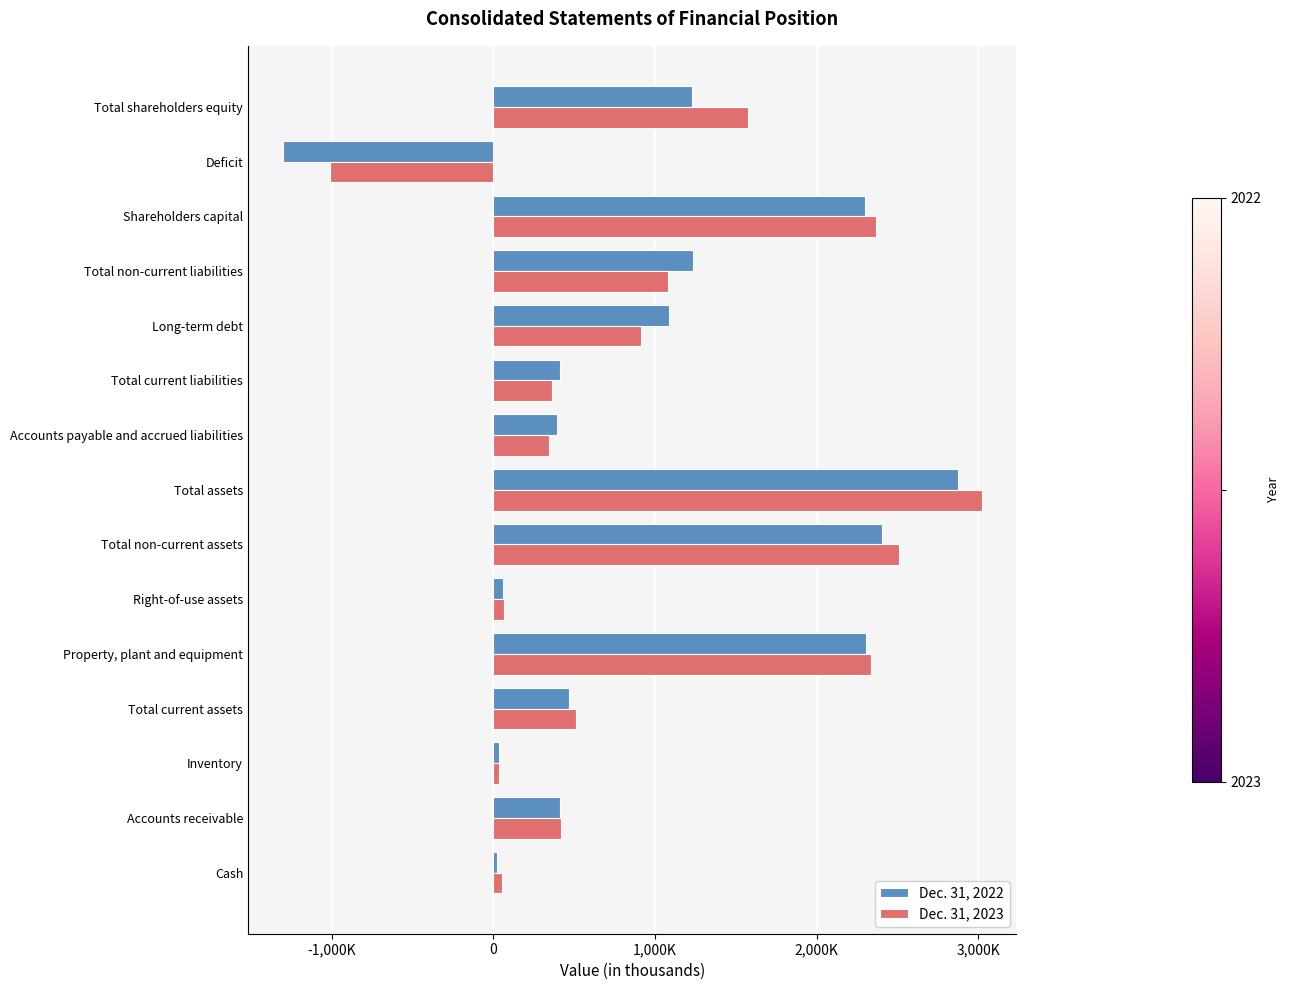

What are all the series names shown in the legend?

Dec. 31, 2022, Dec. 31, 2023